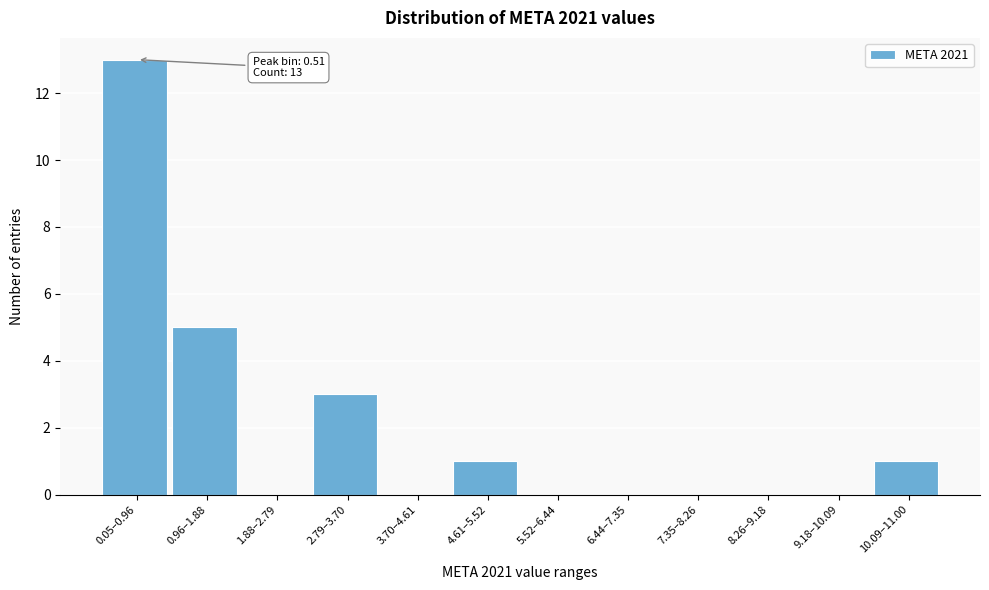

Reading right to left, extract all data points from this chart.

10.09–11.00=1	9.18–10.09=0	8.26–9.18=0	7.35–8.26=0	6.44–7.35=0	5.52–6.44=0	4.61–5.52=1	3.70–4.61=0	2.79–3.70=3	1.88–2.79=0	0.96–1.88=5	0.05–0.96=13